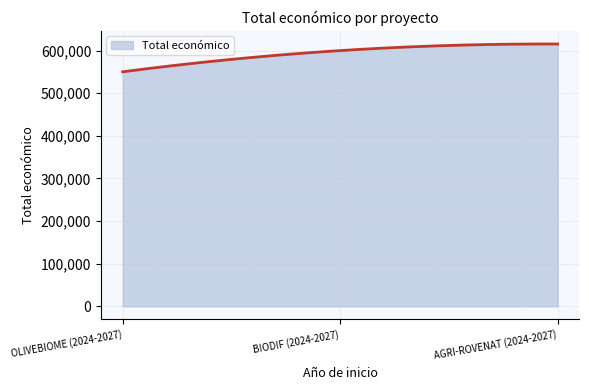

What is the smallest value displayed?

550111.0